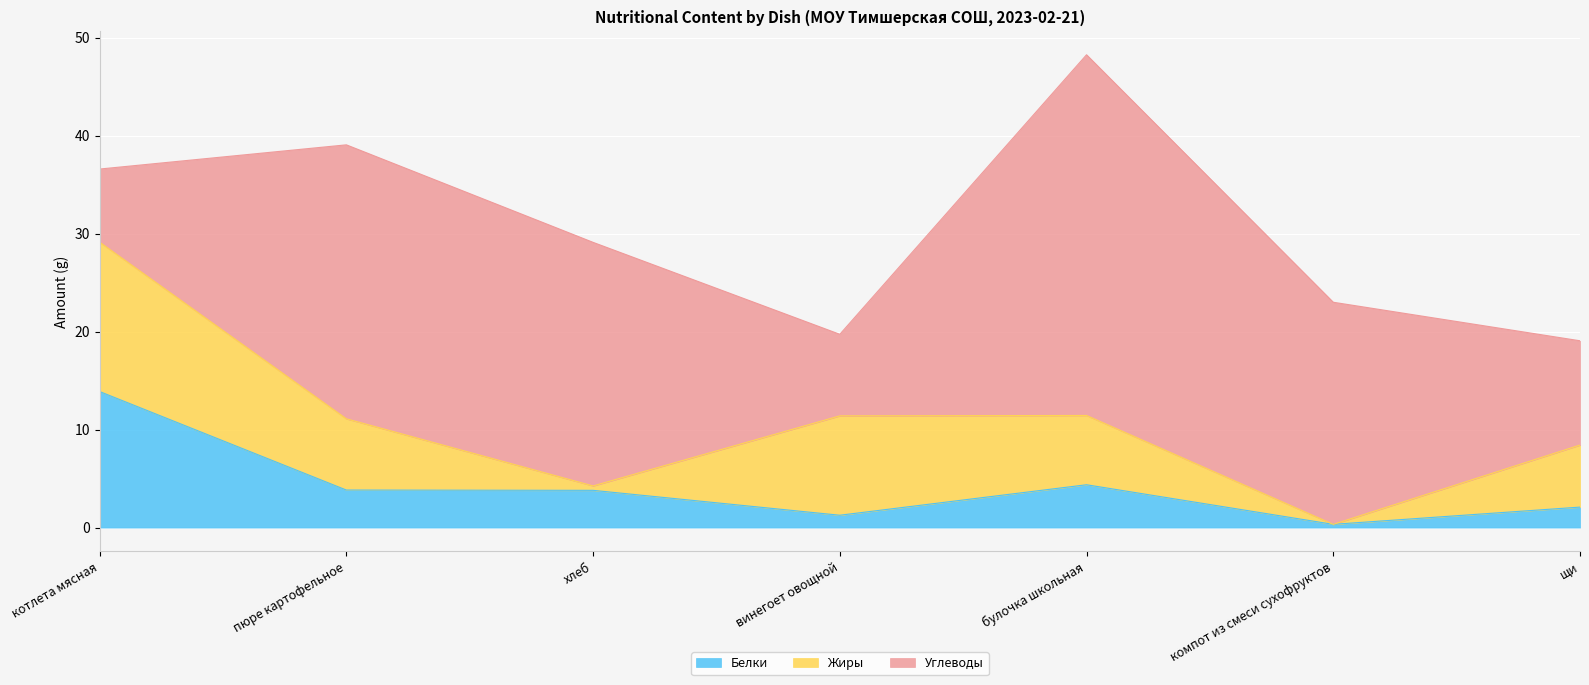

Count the number of categories in the chart.

7